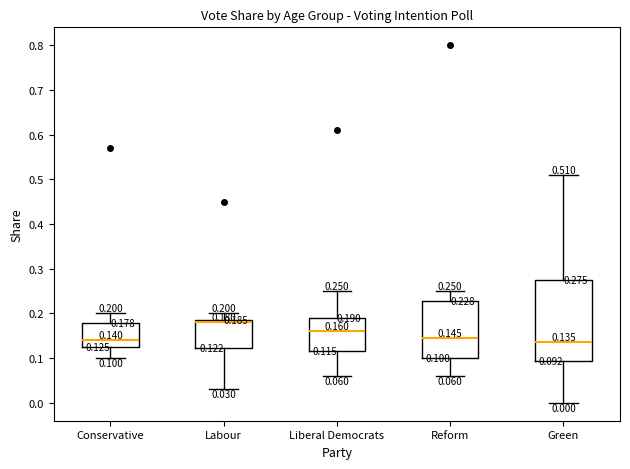

Which box has the highest median line?

Labour